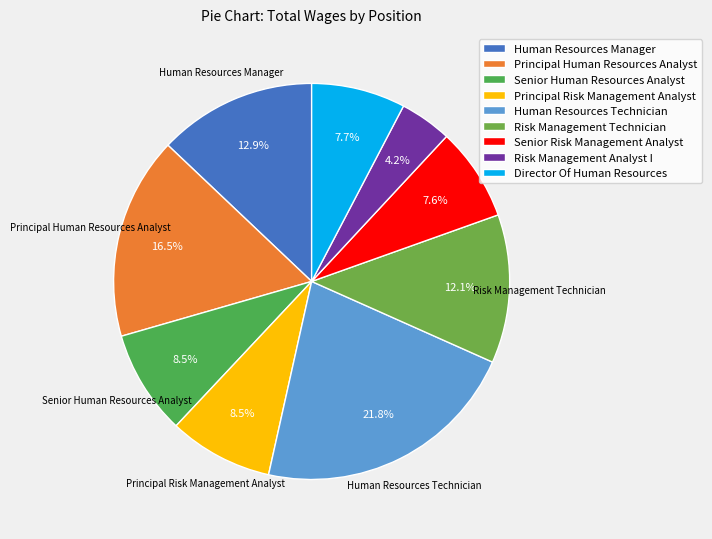

Does Risk Management Technician account for over 50% of the chart?

No